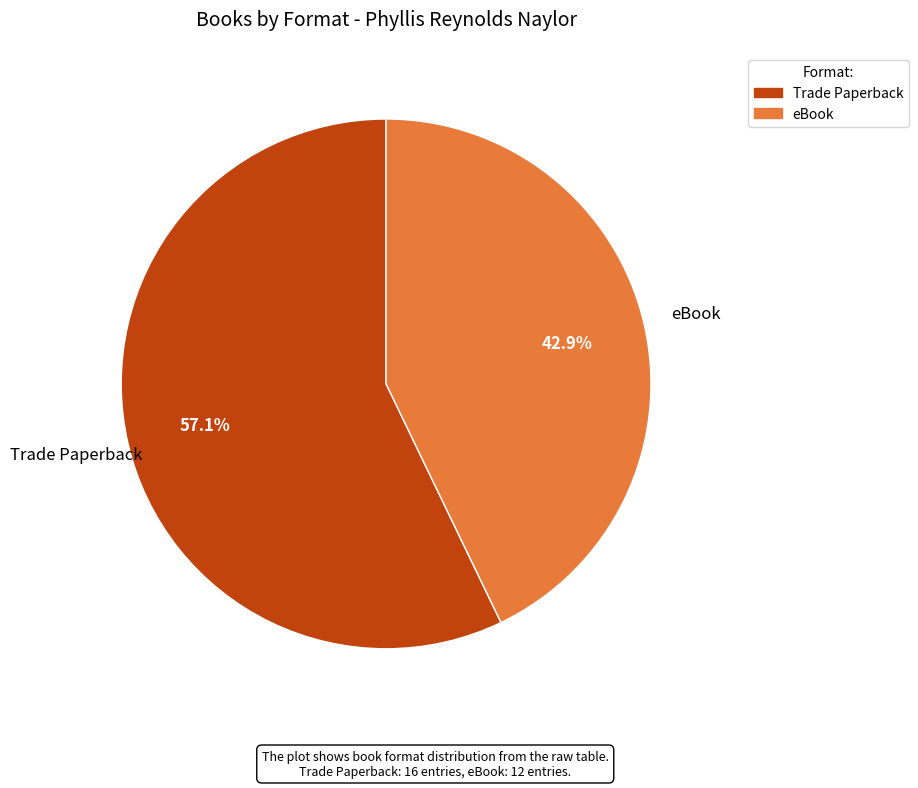

Which category has the biggest portion of the pie?

Trade Paperback